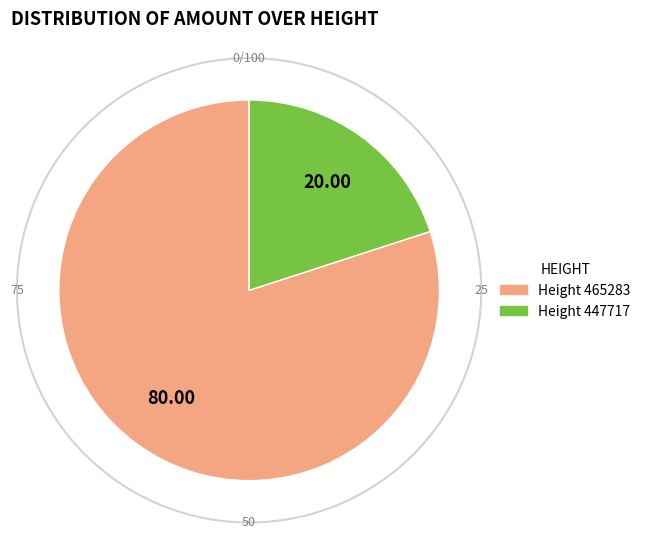

To the nearest percent, what is the average slice percentage?

50%